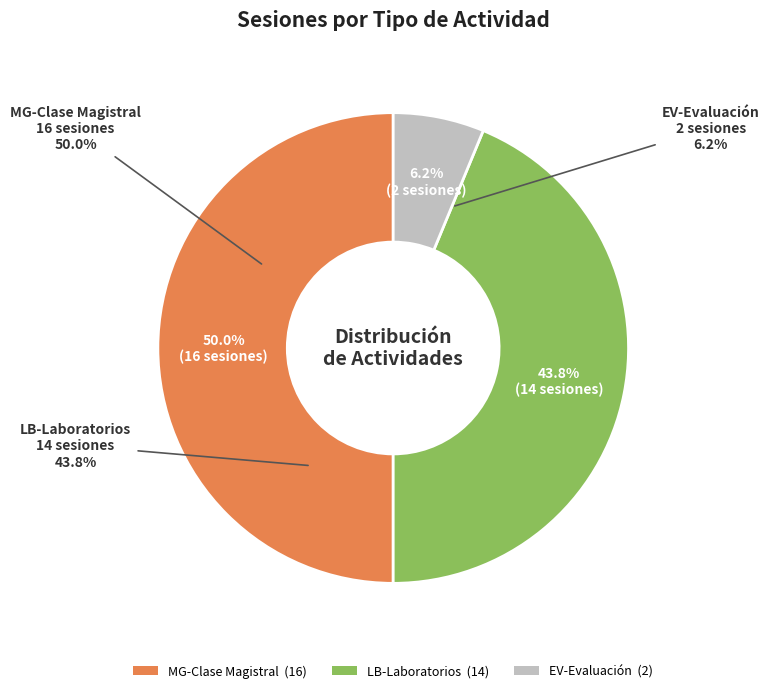

Is it true that EV-Evaluación is 1% of the pie?

False